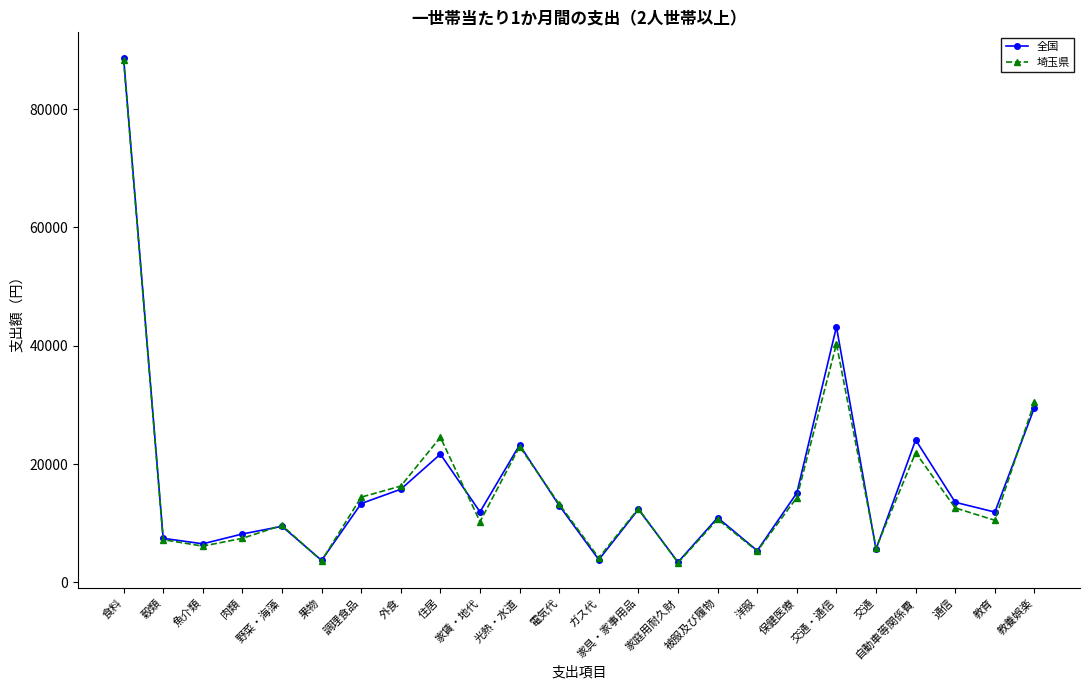

At which label is 埼玉県 closest to 45848?

交通・通信